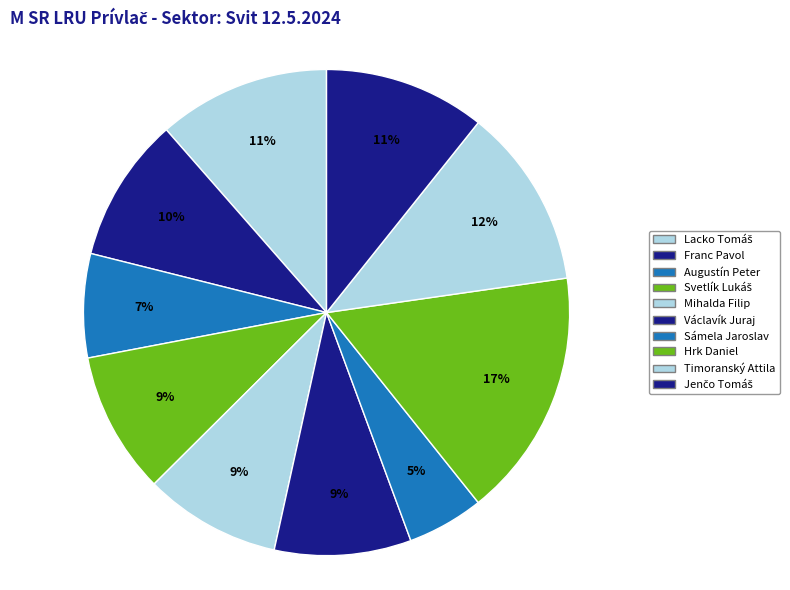

What is the largest slice in the pie chart?

Hrk Daniel